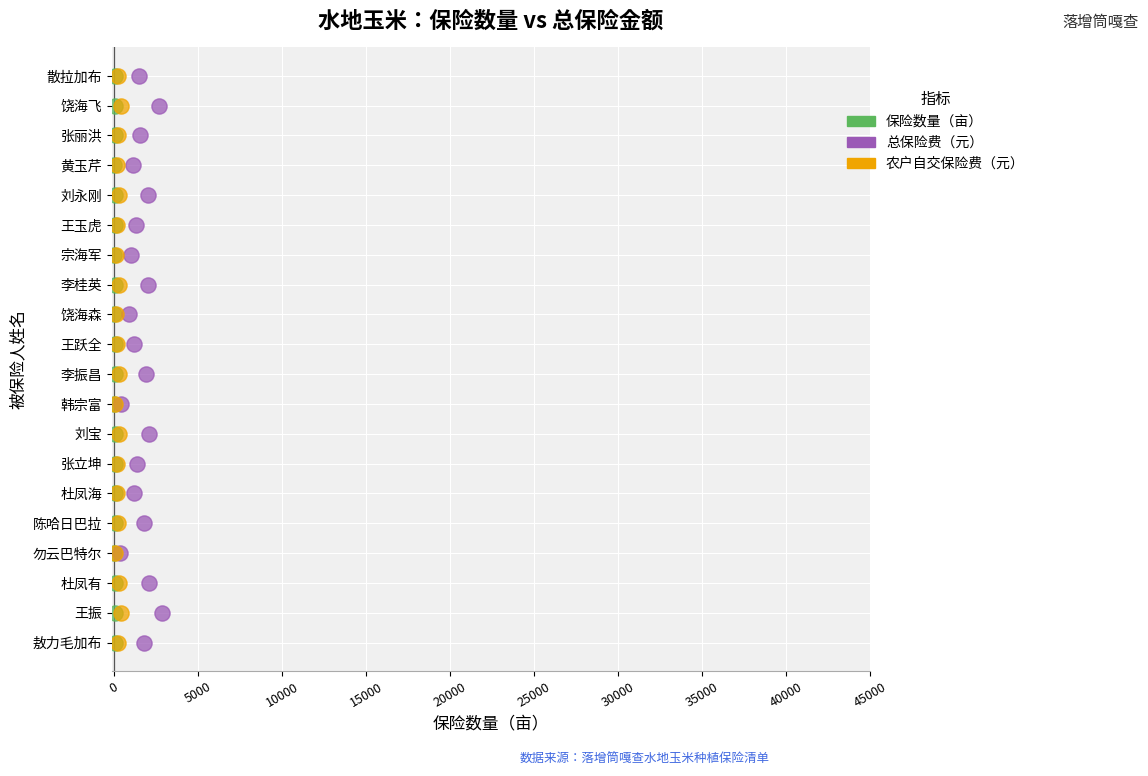

What are all the series names shown in the legend?

保险数量（亩）, 总保险费（元）, 农户自交保险费（元）